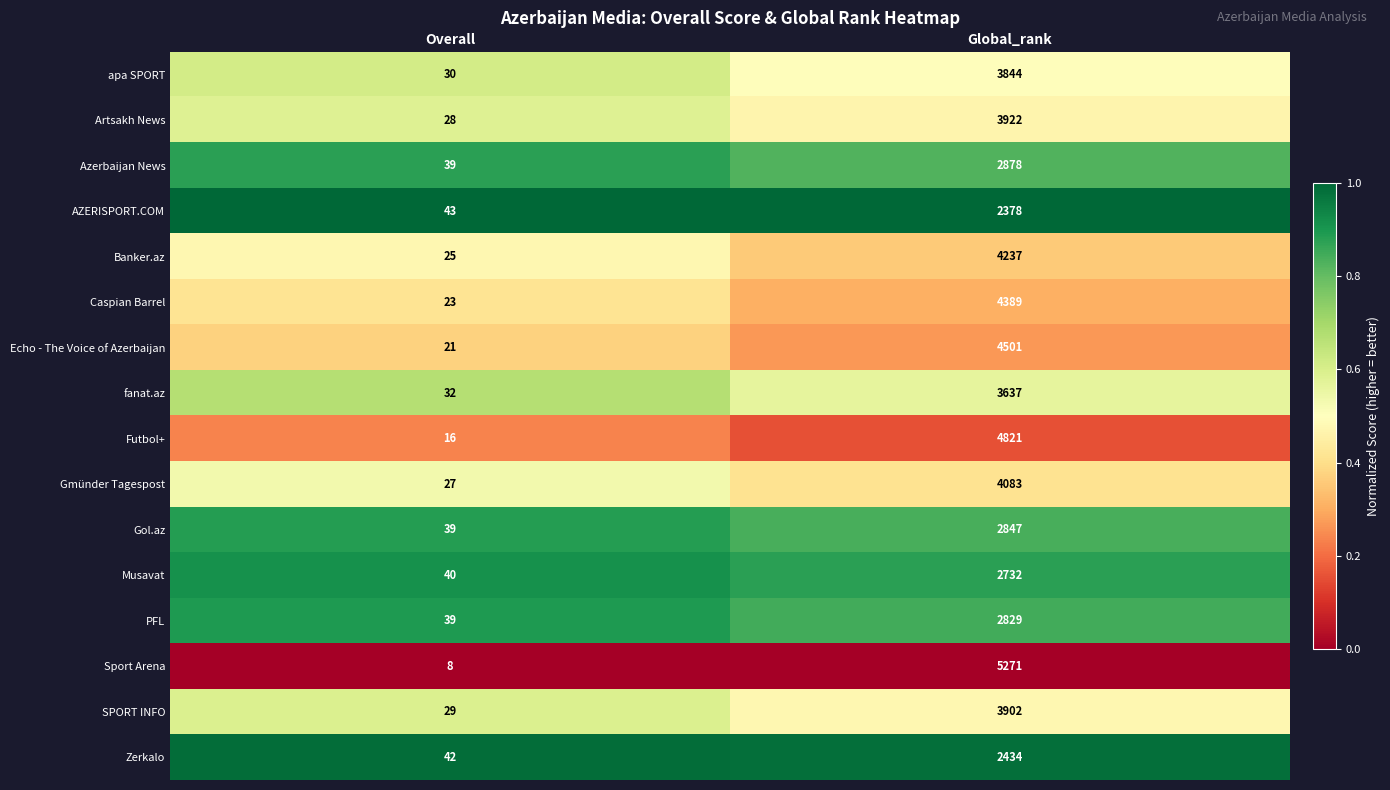

Which category has the highest value across all series?

Global_rank